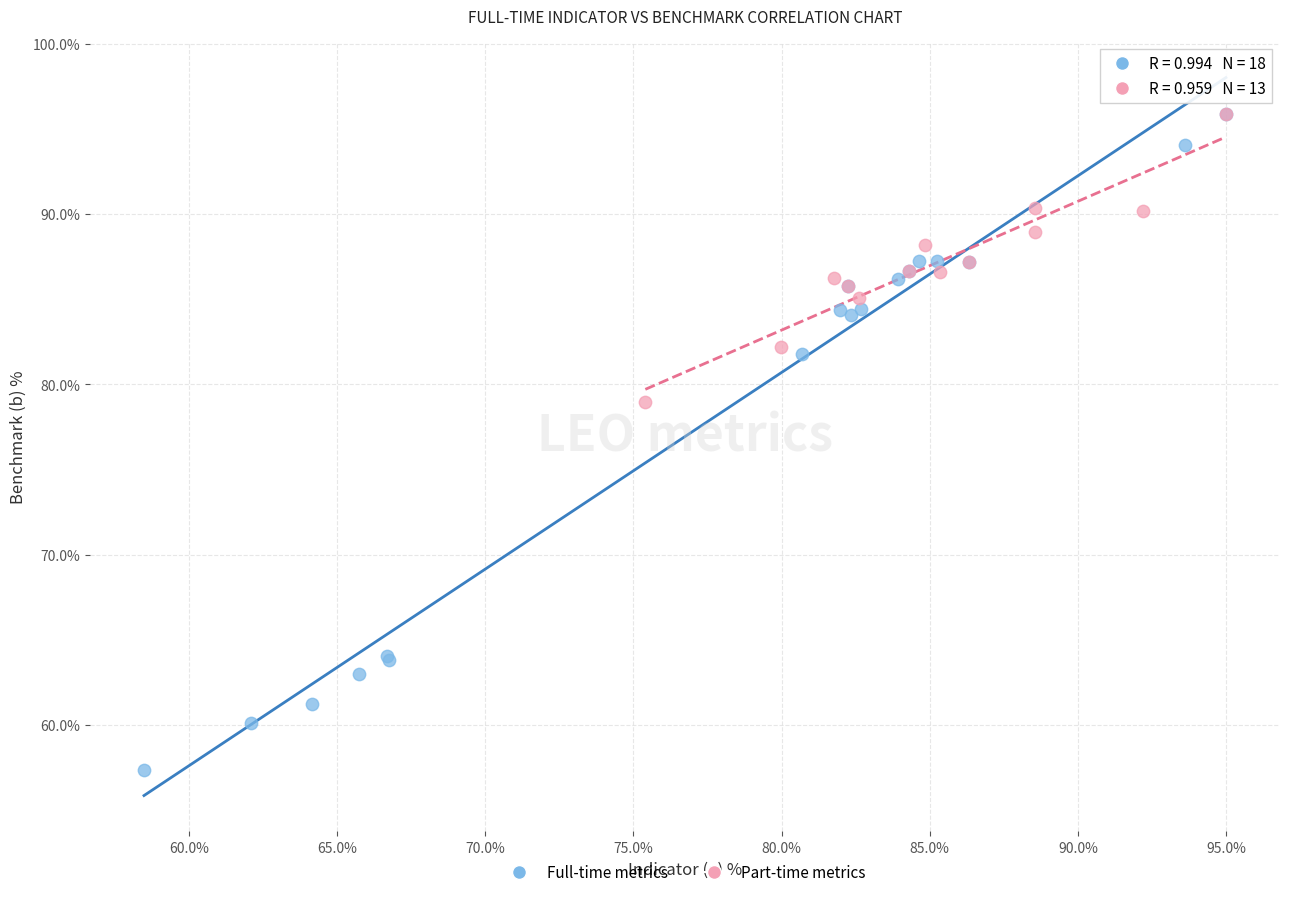

Which series reaches the minimum Y coordinate?

Full-time metrics